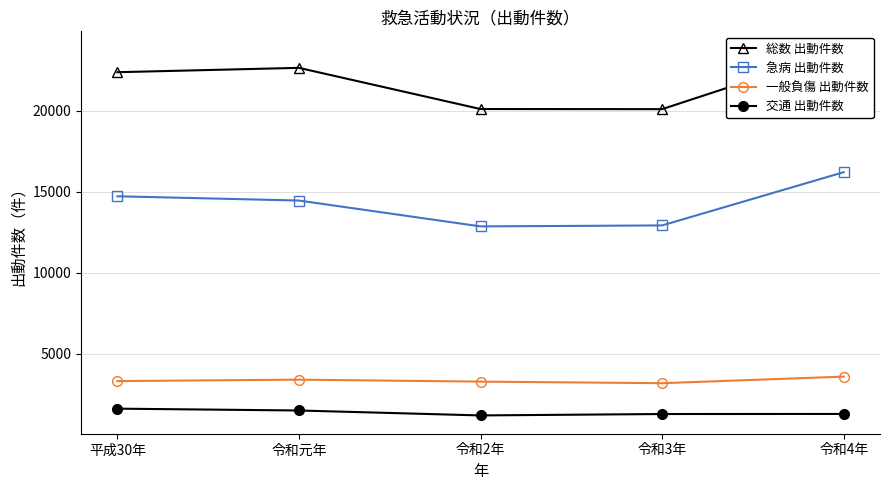

What is the total value across all series at 令和元年?

41965